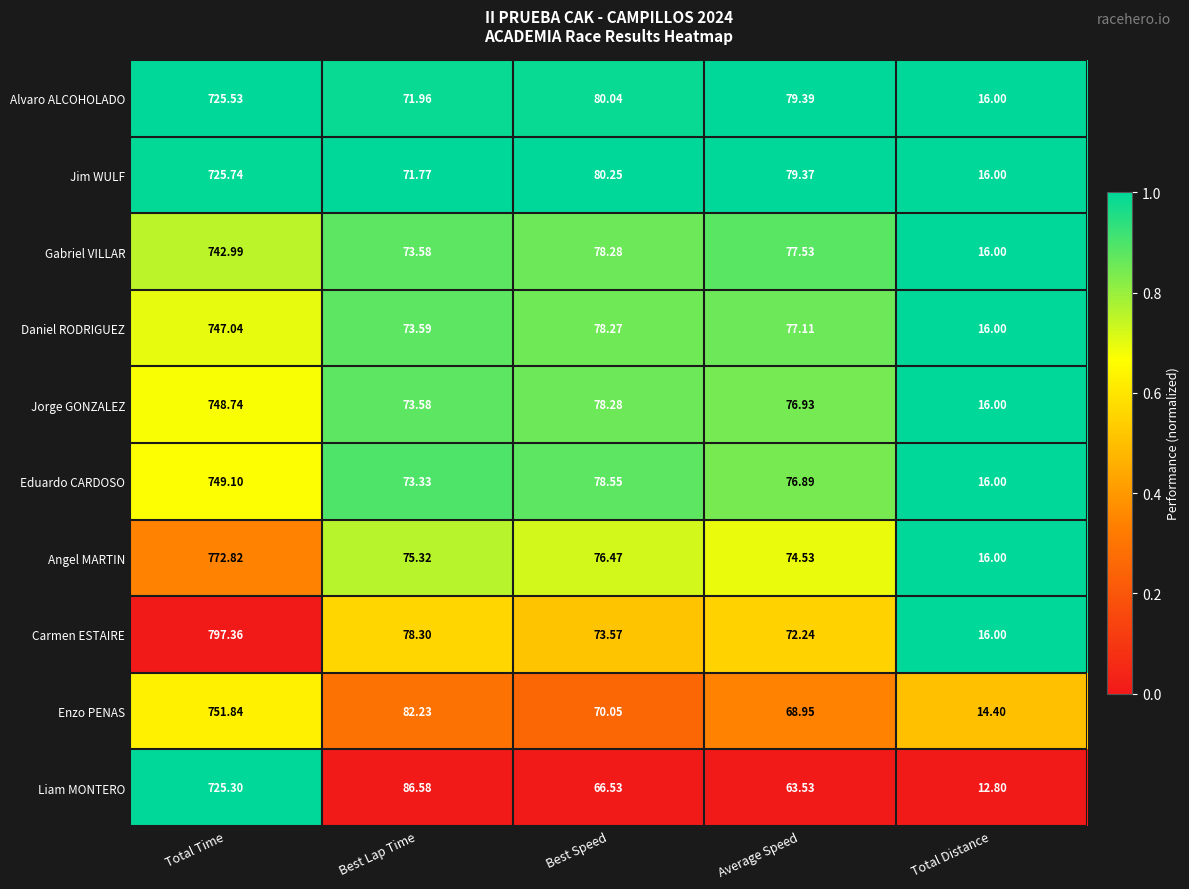

Which series has the largest range (max minus min)?

Carmen ESTAIRE